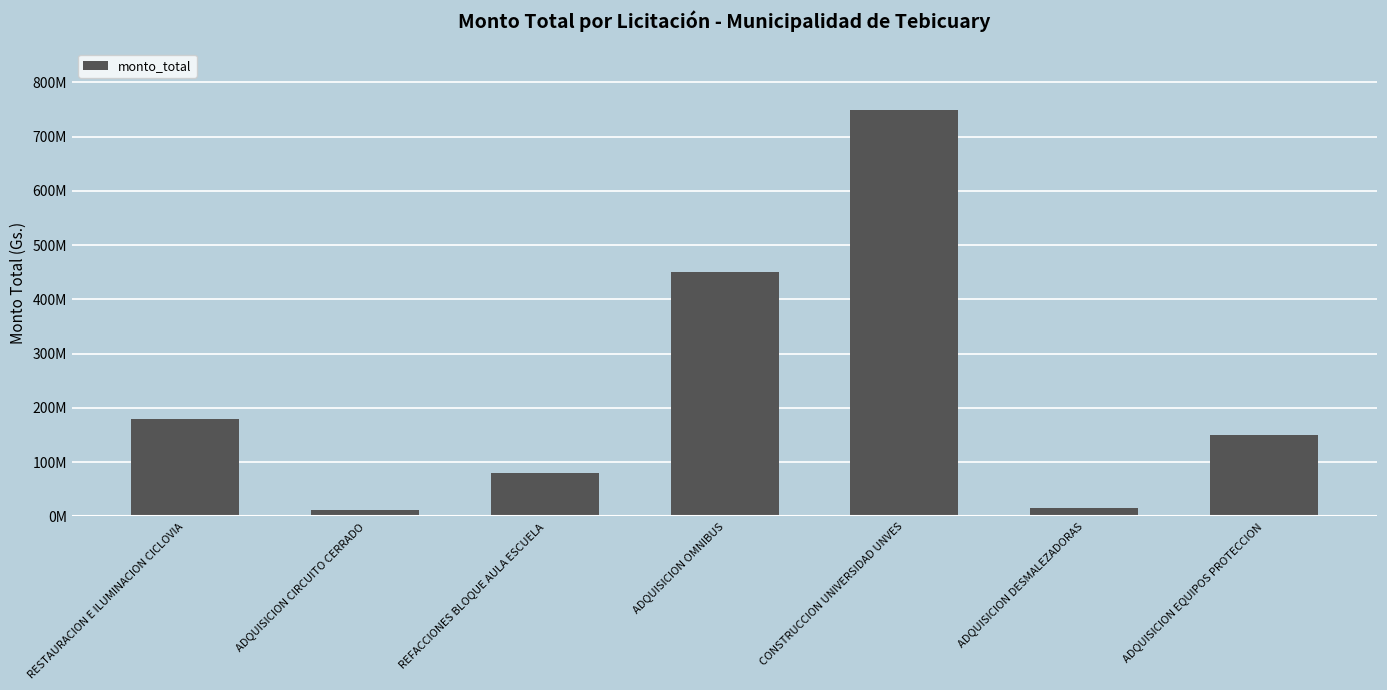

What is the ratio of the value at RESTAURACION E ILUMINACION CICLOVIA to the value at ADQUISICION OMNIBUS?

0.4